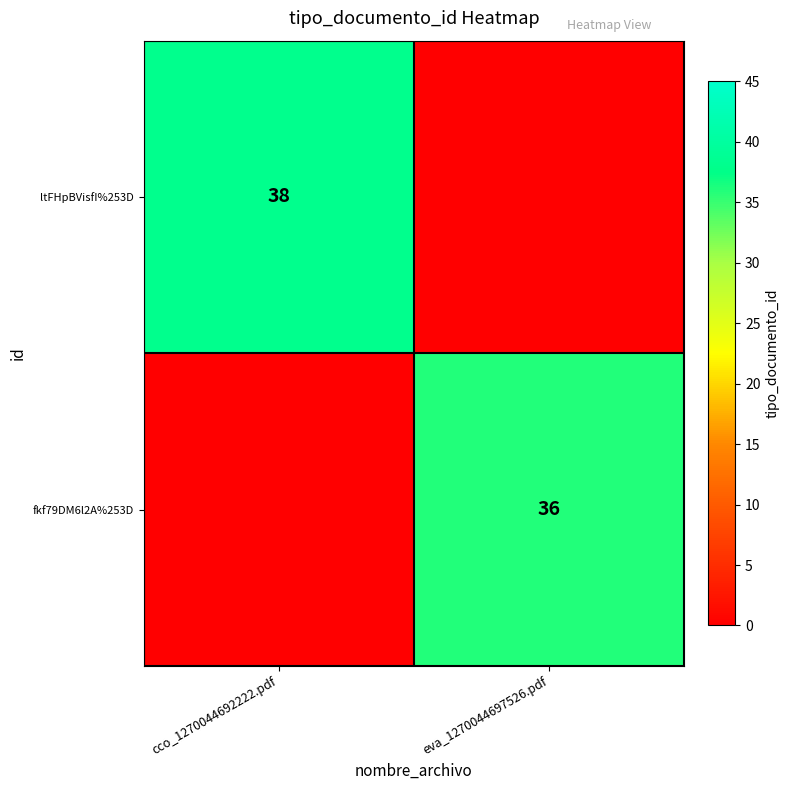

At how many categories does at least one series exceed 16?

2